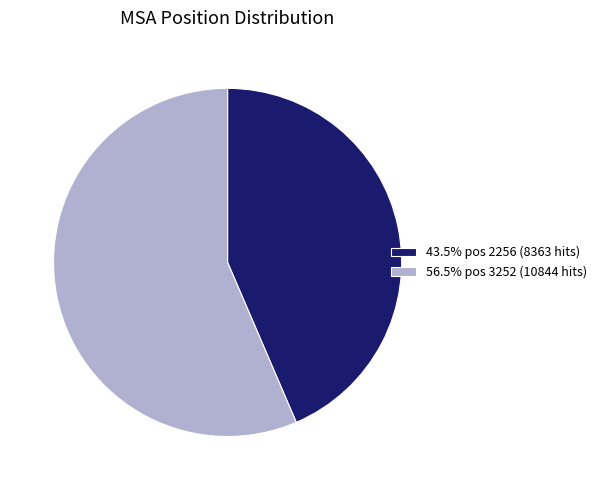

Approximately how many times larger is the value at 43.5% pos 2256 (8363 hits) compared to 56.5% pos 3252 (10844 hits)?

0.8